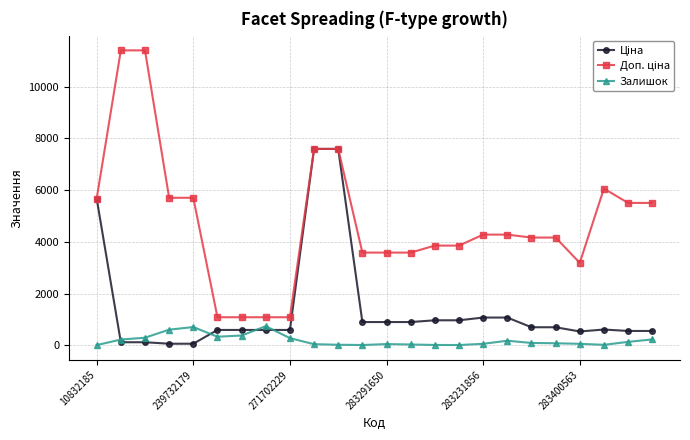

What is the greatest value displayed?

11410.0